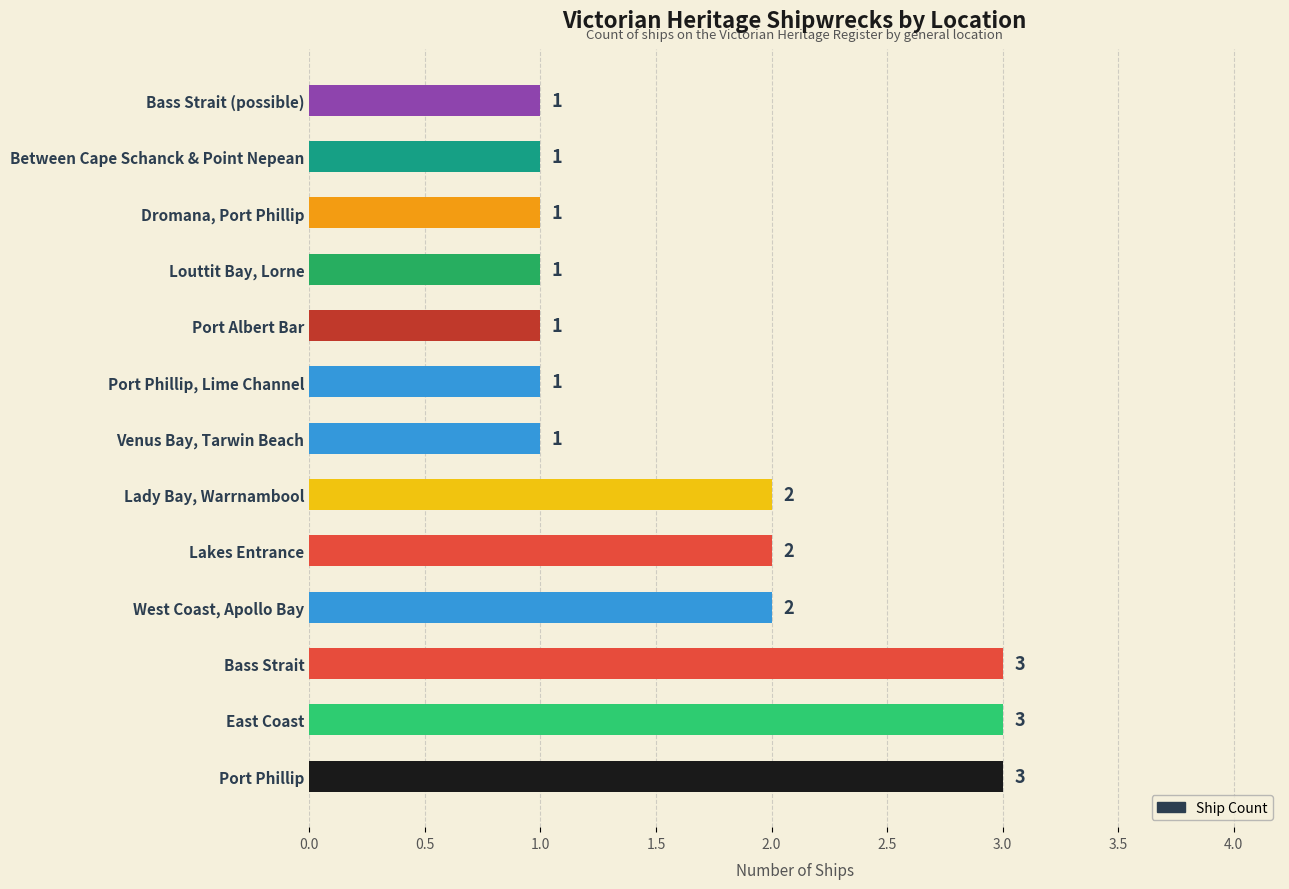

The chart shows a value of 3 at Bass Strait. True or false?

True